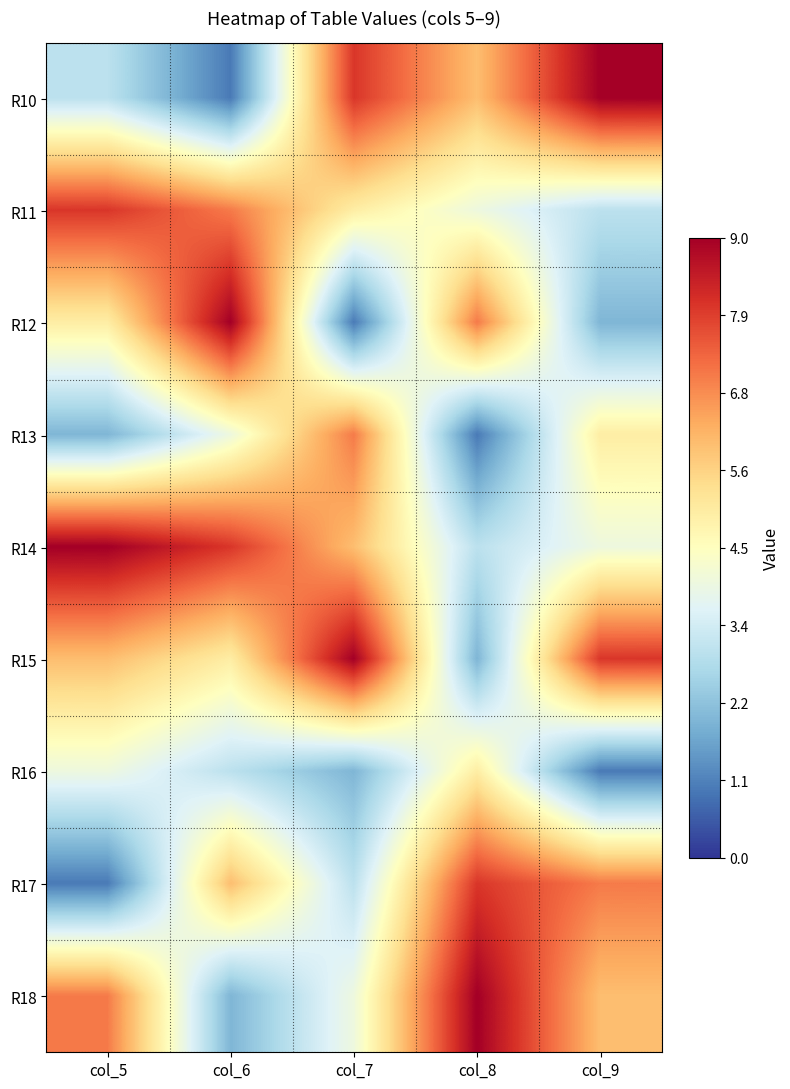

Which series has the largest total across all categories?

R14